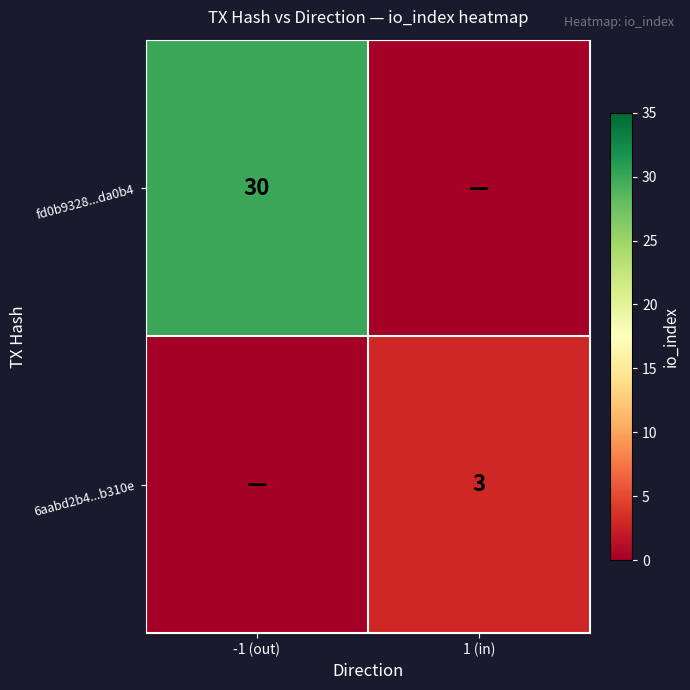

Is it true that 6aabd2b4...b310e equals 3 at 1 (in)?

True